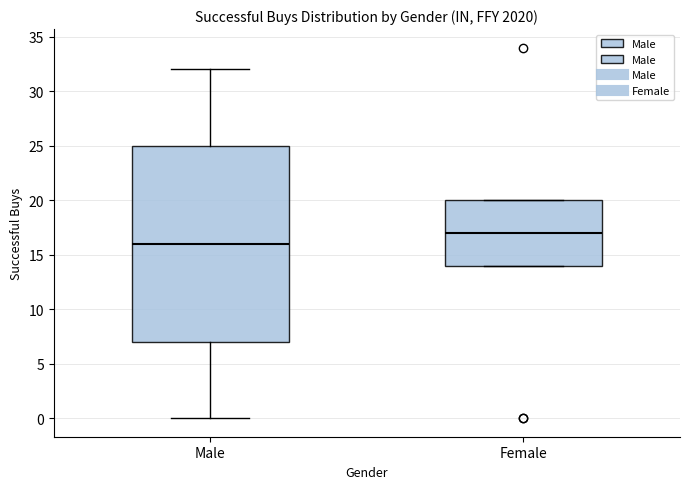

Reading left to right, read every box against the y-axis: the position of its median line, the range the box covers, and the ends of its whiskers. The values are not printed on the chart, so give them approximately, as read against the axis.

Male: median 16, box 7 to 25, whiskers 0 to 32
Female: median 17, box 14 to 20, whiskers 14 to 20